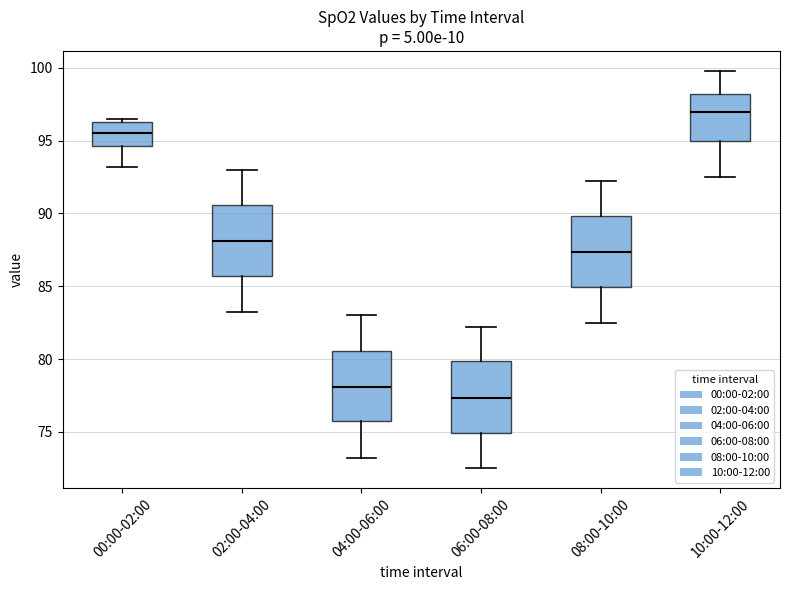

Reading left to right, read every box against the y-axis: the position of its median line, the range the box covers, and the ends of its whiskers. The values are not printed on the chart, so give them approximately, as read against the axis.

00:00-02:00: median 95.5, box 94.5 to 96.5, whiskers 93.0 to 96.5 (just above the box's upper edge)
02:00-04:00: median 88.0, box 85.5 to 90.5, whiskers 83.0 to 93.0
04:00-06:00: median 78.0, box 75.5 to 80.5, whiskers 73.0 to 83.0
06:00-08:00: median 77.5, box 75.0 to 80.0, whiskers 72.5 to 82.0
08:00-10:00: median 87.5, box 85.0 to 90.0, whiskers 82.5 to 92.0
10:00-12:00: median 97.0, box 95.0 to 98.0, whiskers 92.5 to 100.0